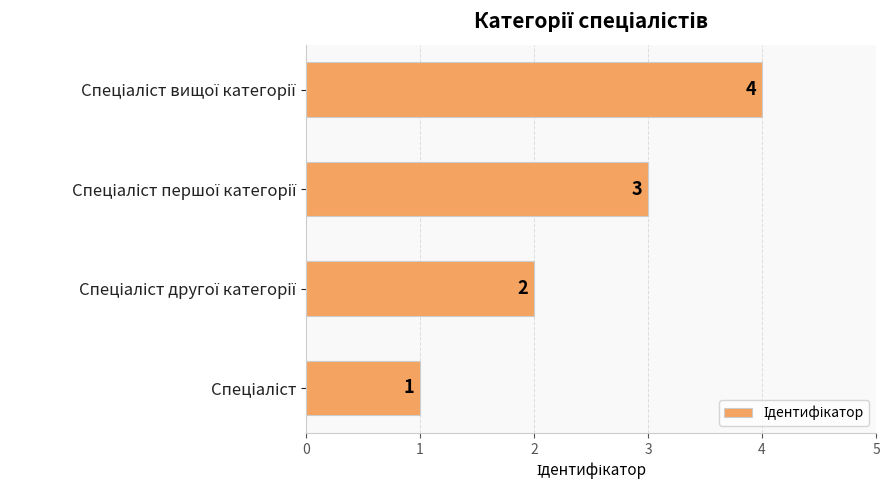

What is the maximum value shown in the chart?

4